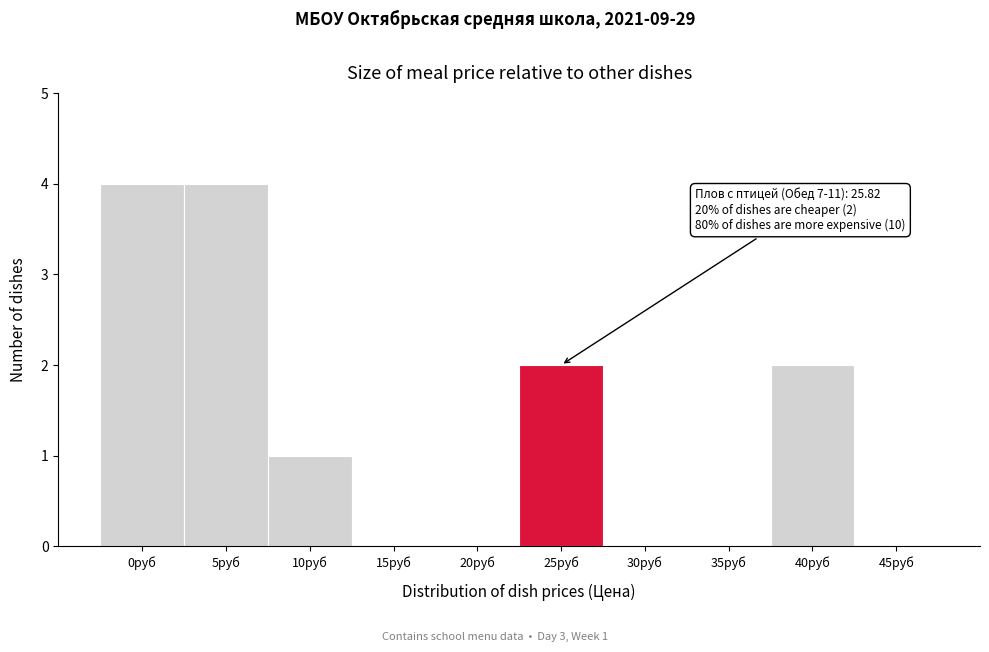

Reading left to right, extract all data points from this chart.

0руб=4	5руб=4	10руб=1	15руб=0	20руб=0	25руб=2	30руб=0	35руб=0	40руб=2	45руб=0